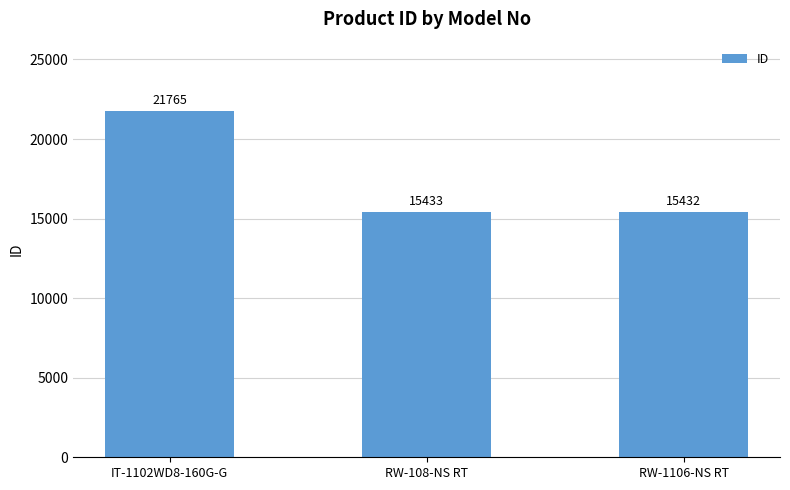

At which label is the value closest to 18598?

RW-108-NS RT